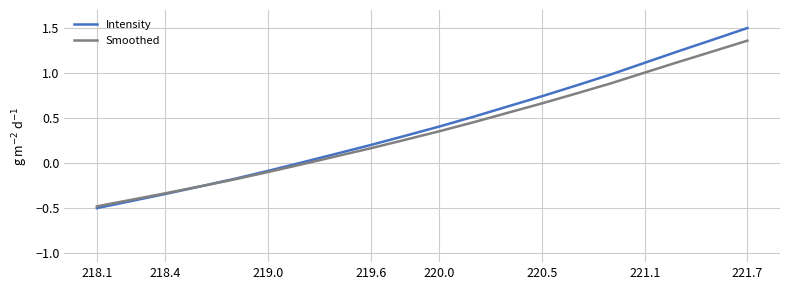

What is the maximum value for Intensity?

1.5